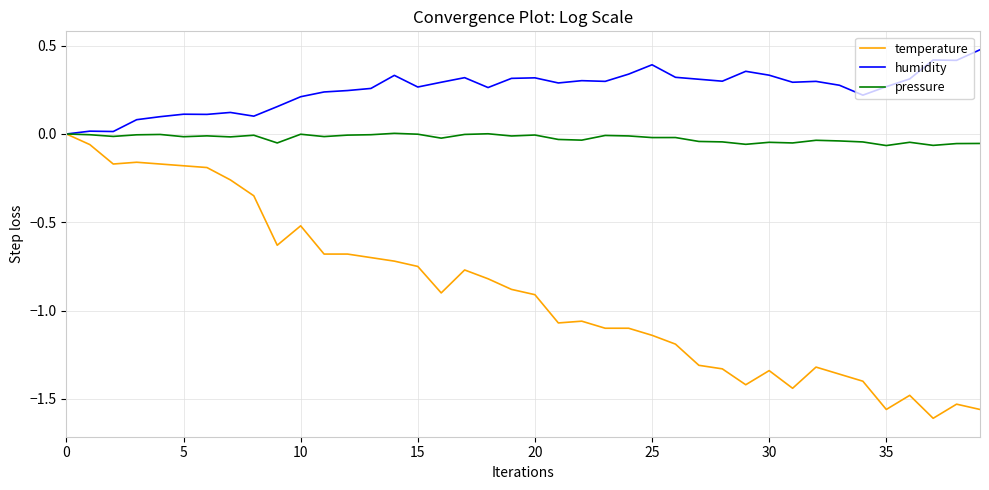

Rank the series by their average value, from lowest to highest.

temperature, pressure, humidity